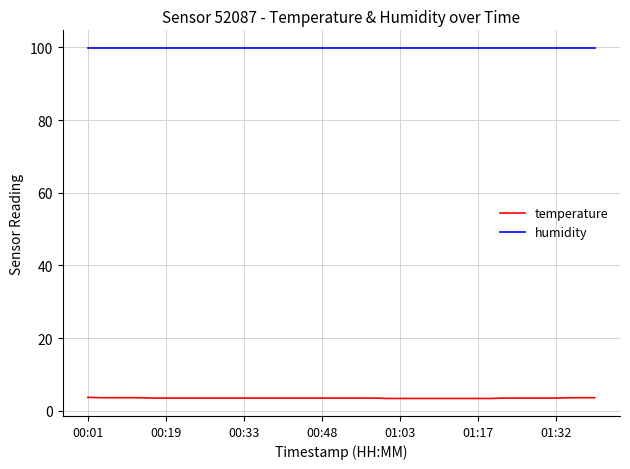

List the series in order of their peak value, lowest first.

temperature, humidity